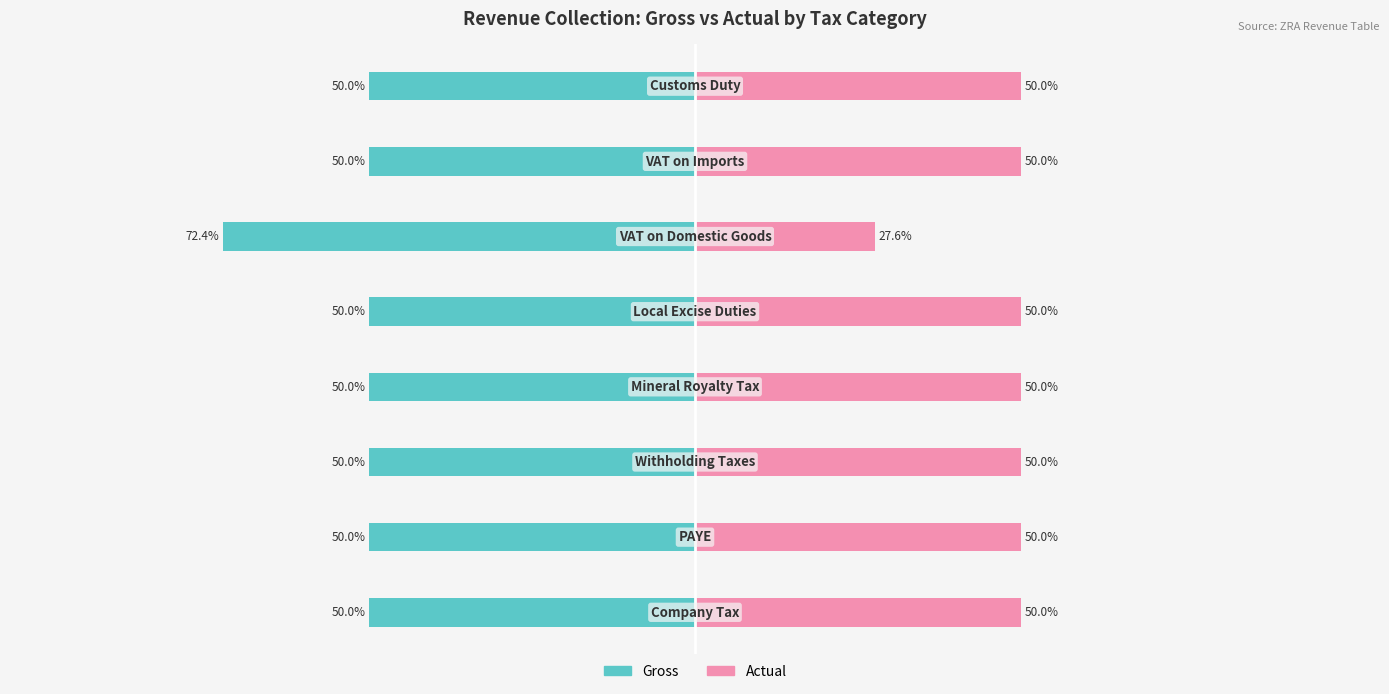

Reading left to right, transcribe all the data shown in this chart.

Gross: −125=-50.0	−100=-50.0	−75=-50.0	−50=-50.0	−25=-50.0	0=-72.4	25=-50.0	50=-50.0
Actual: −125=50.0	−100=50.0	−75=50.0	−50=50.0	−25=50.0	0=27.6	25=50.0	50=50.0